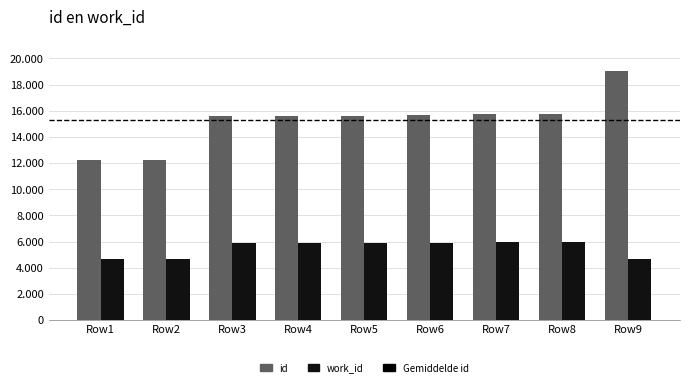

Does the chart contain stacked bars?

No